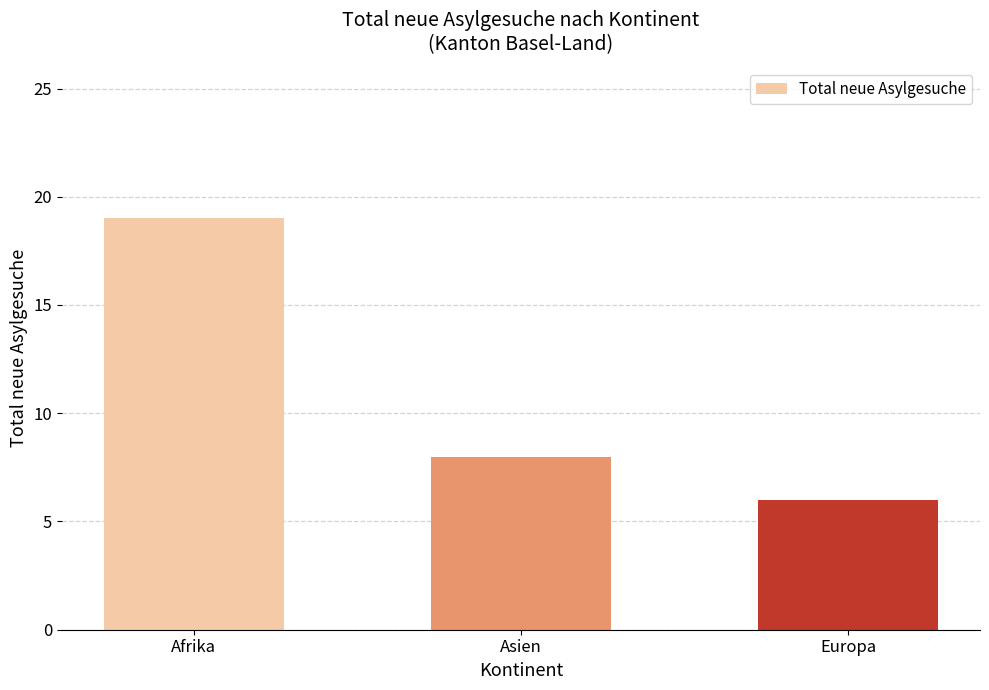

What is the approximate value at Afrika, to the nearest 10?

20